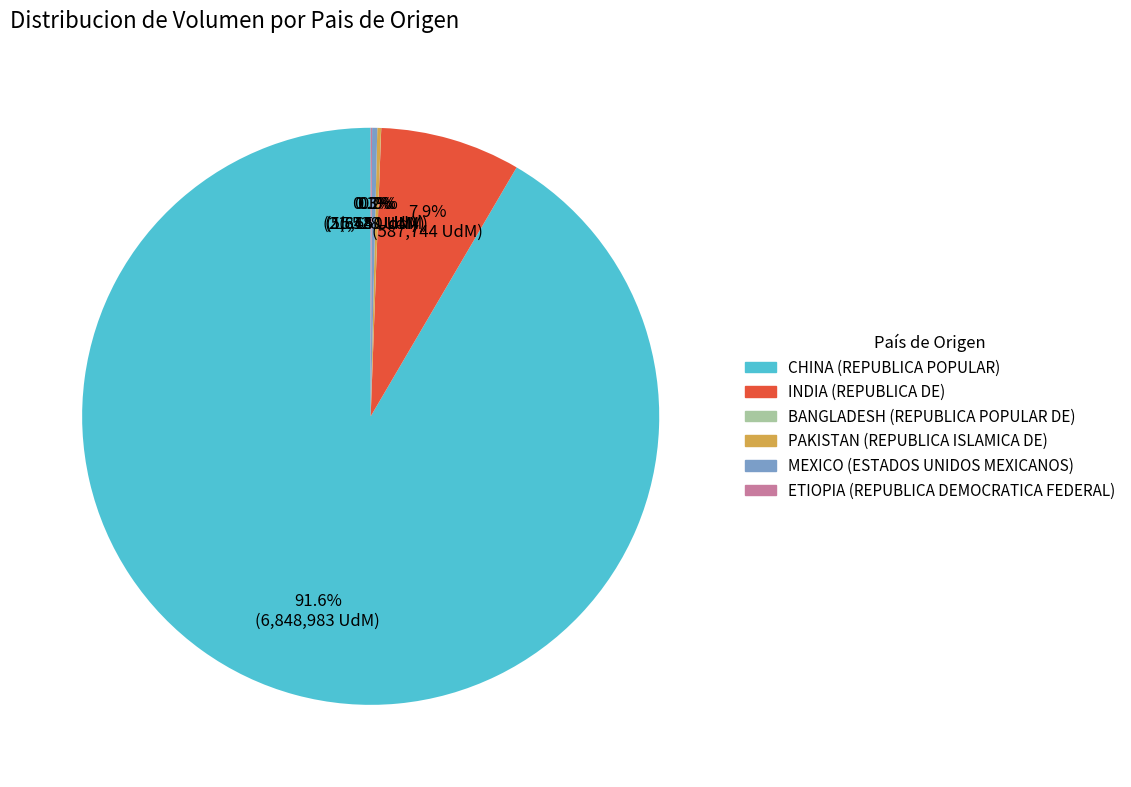

To the nearest percent, what is the average slice percentage?

17%